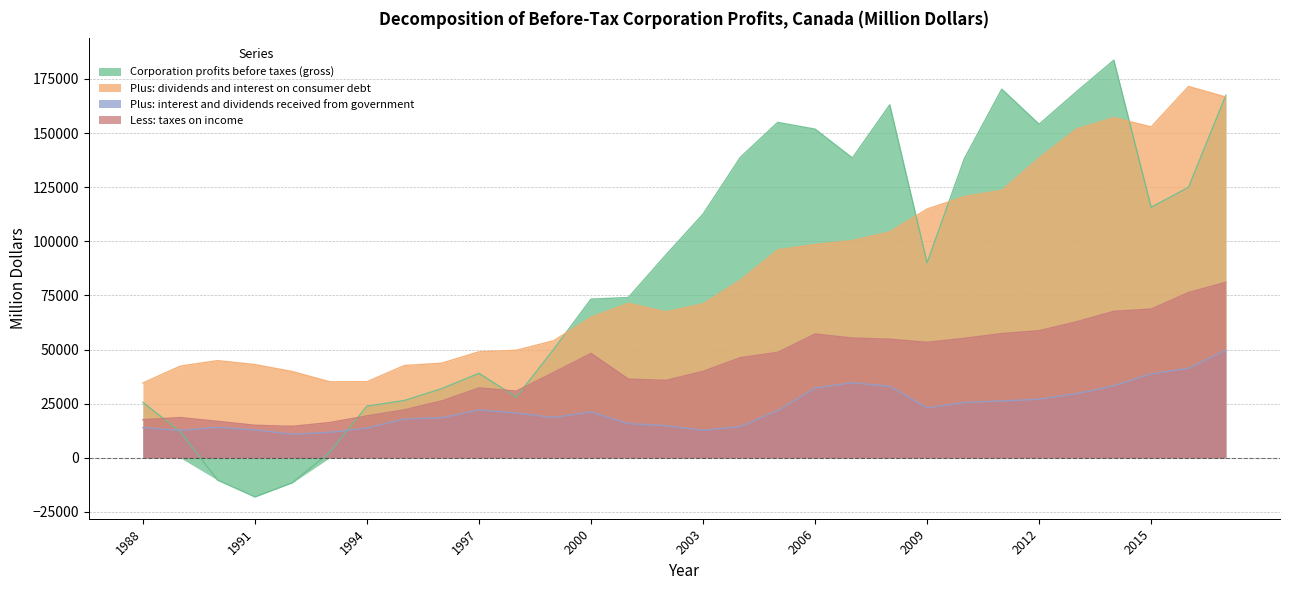

At which category does the chart reach its peak across all series?

2014